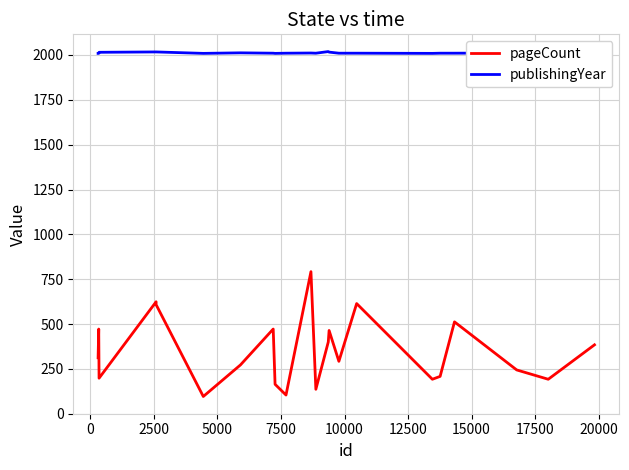

What is the maximum value for pageCount?

792